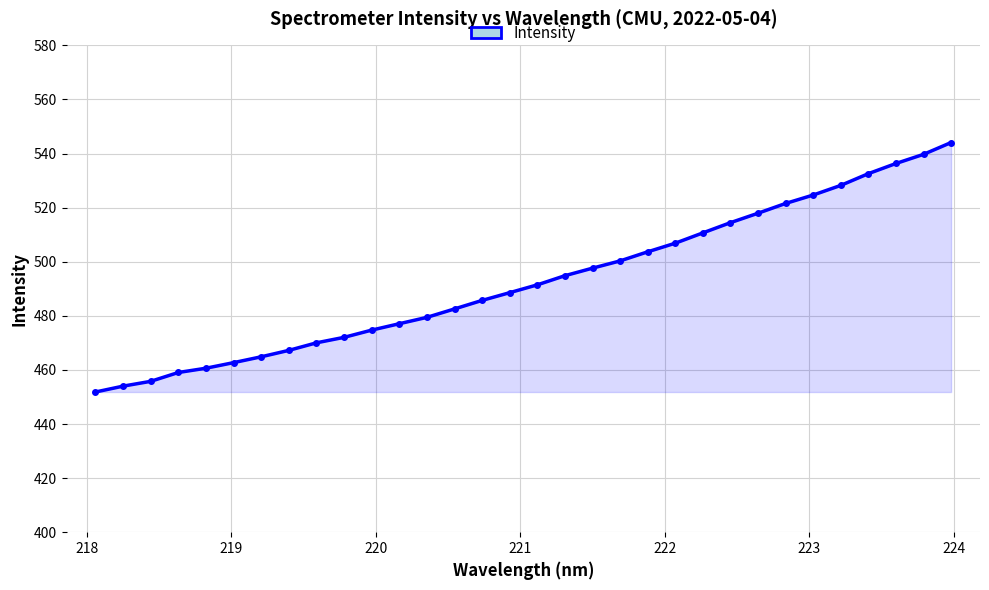

What is the value of the 27th point from the left?

524.7